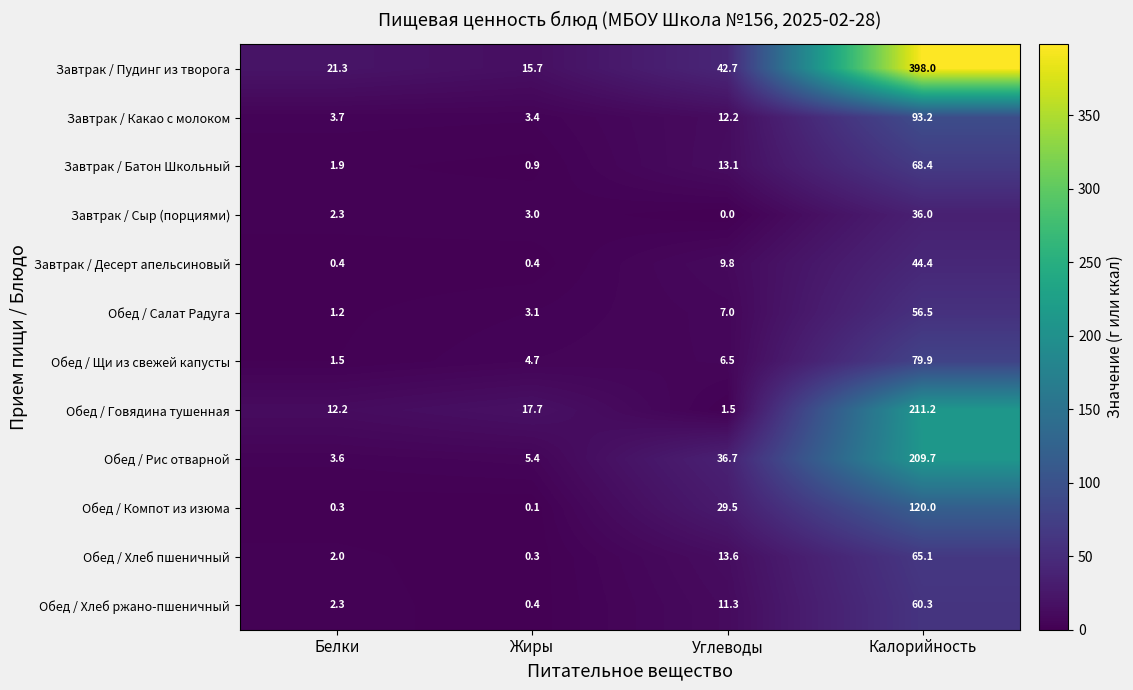

What is the greatest value displayed?

398.0